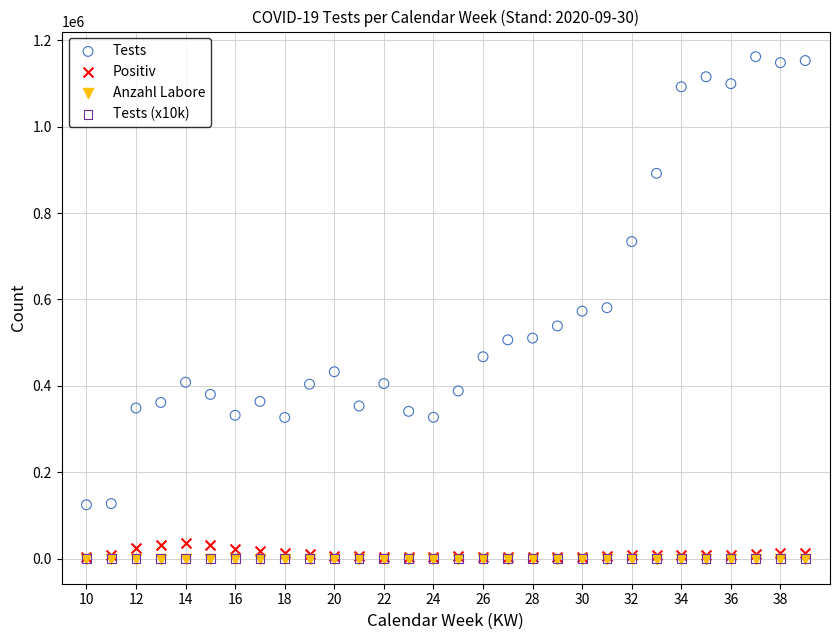

Which series has the widest spread of Y values?

Tests